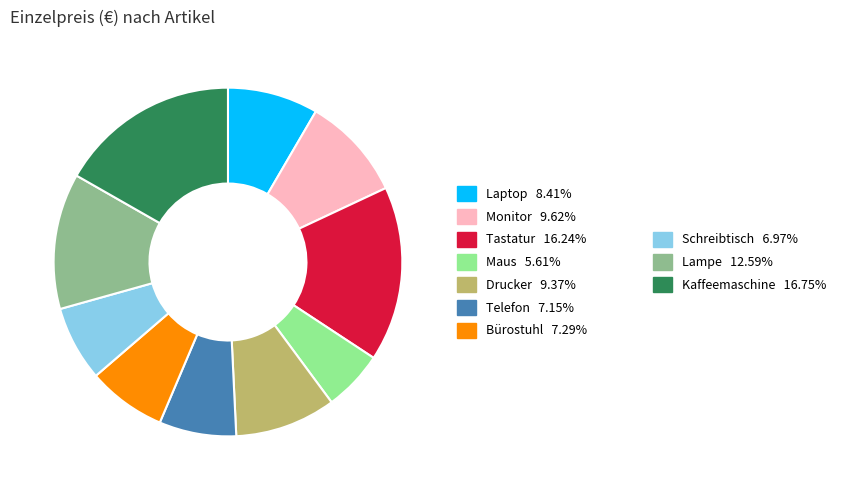

Does any single category account for the majority?

No